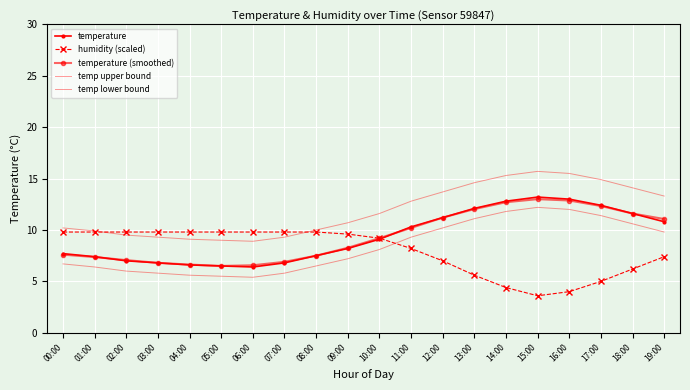

How many values in the temperature (smoothed) series exceed 9?

10